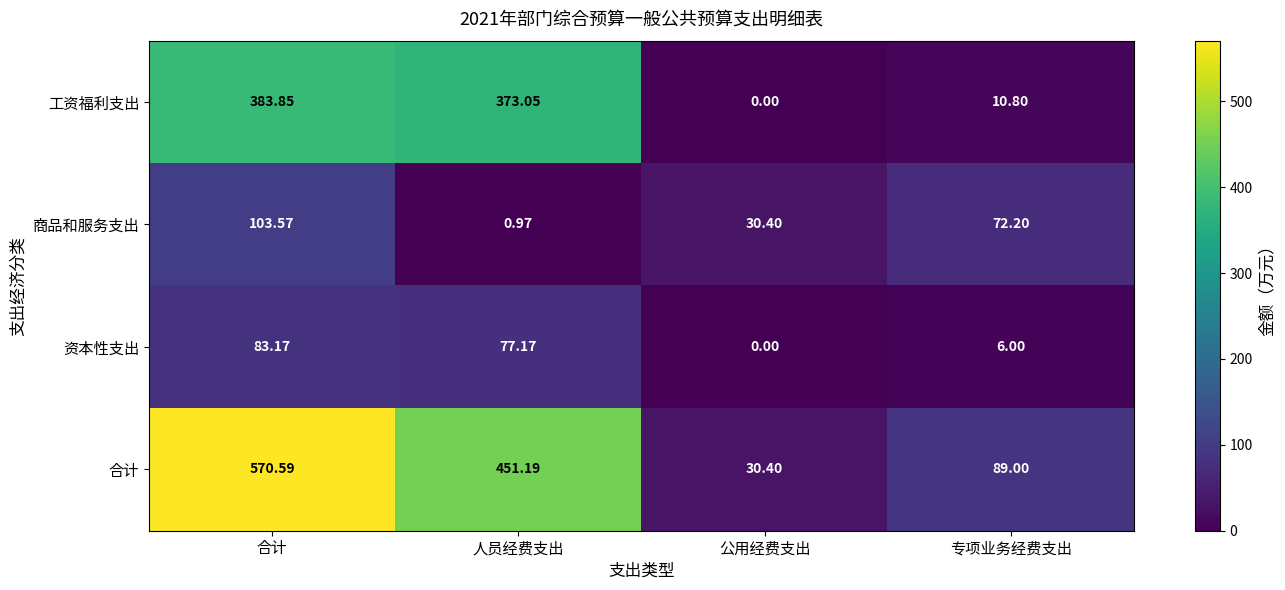

Rank the series at 合计 from lowest to highest value.

资本性支出, 商品和服务支出, 工资福利支出, 合计